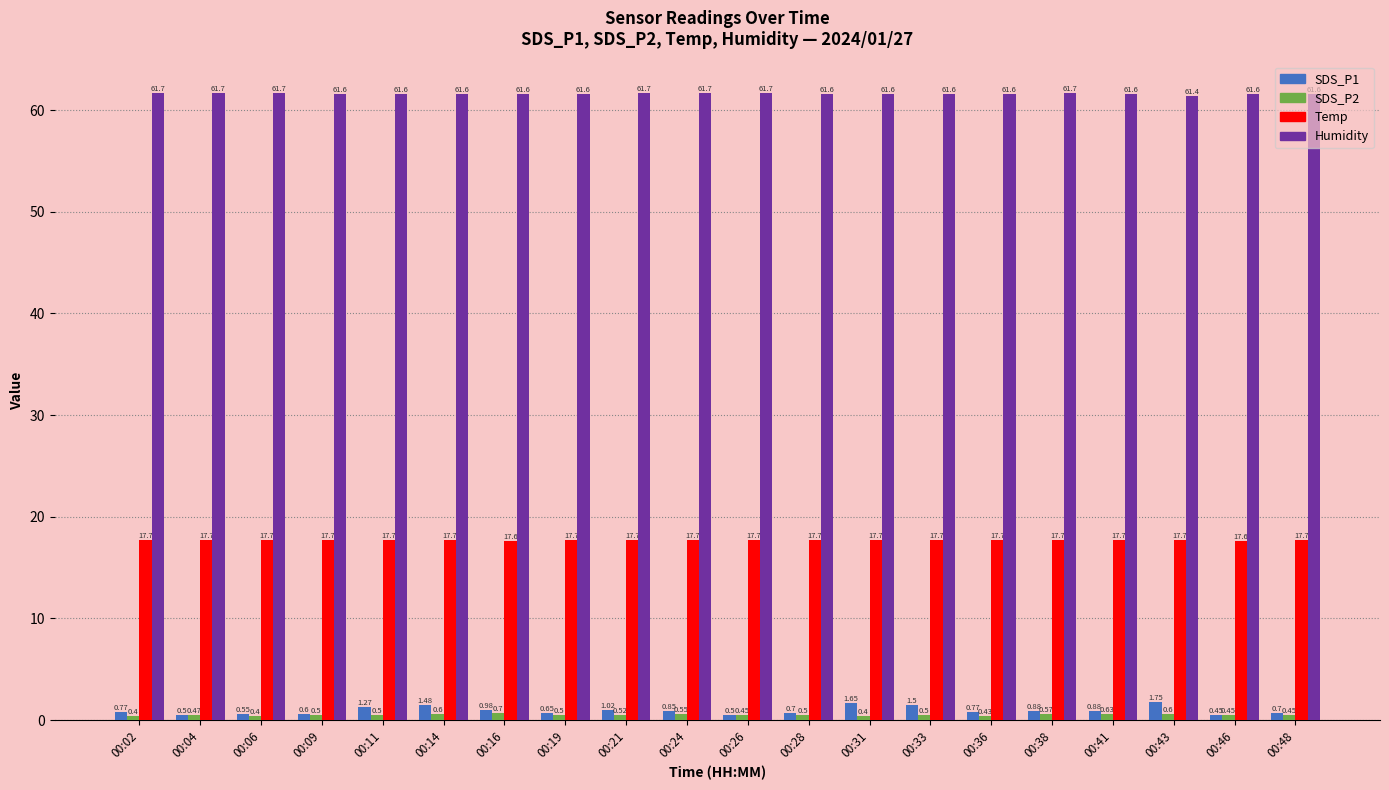

What is the value of the Temp bar at the 4th from the left?

17.7